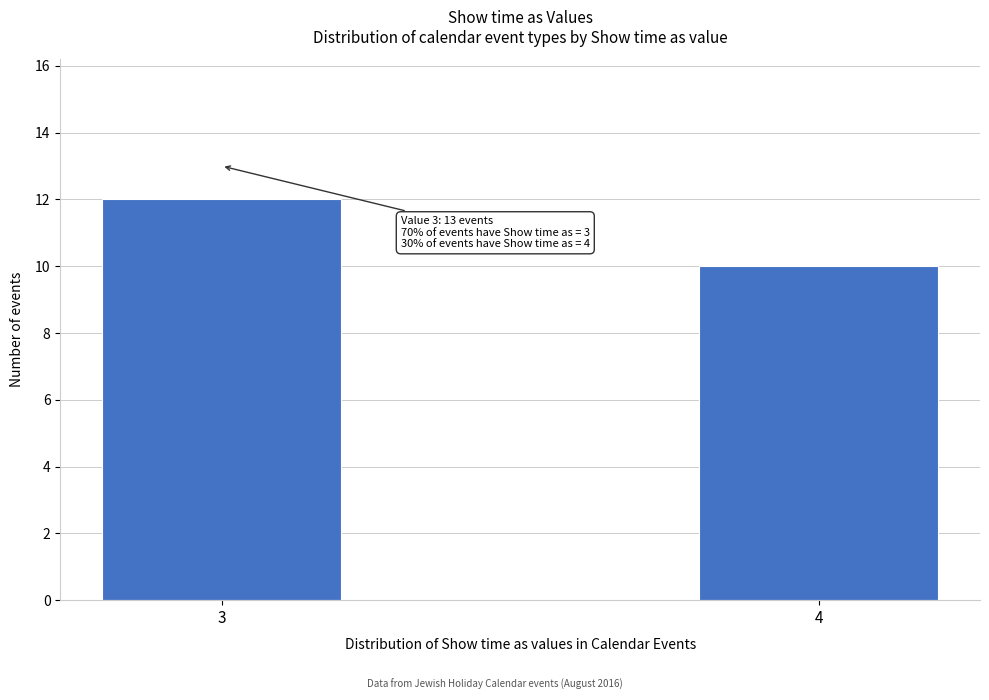

Reading right to left, what are all the values shown in this chart?

4=10	3=12